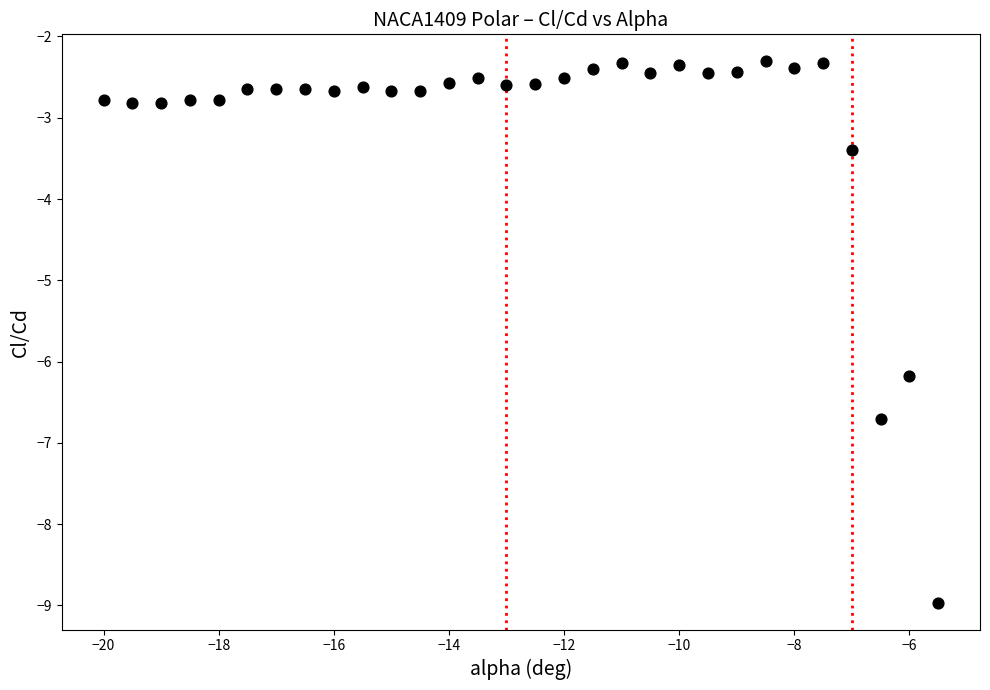

What Y value in the scatter plot is closest to -5?

-6.2